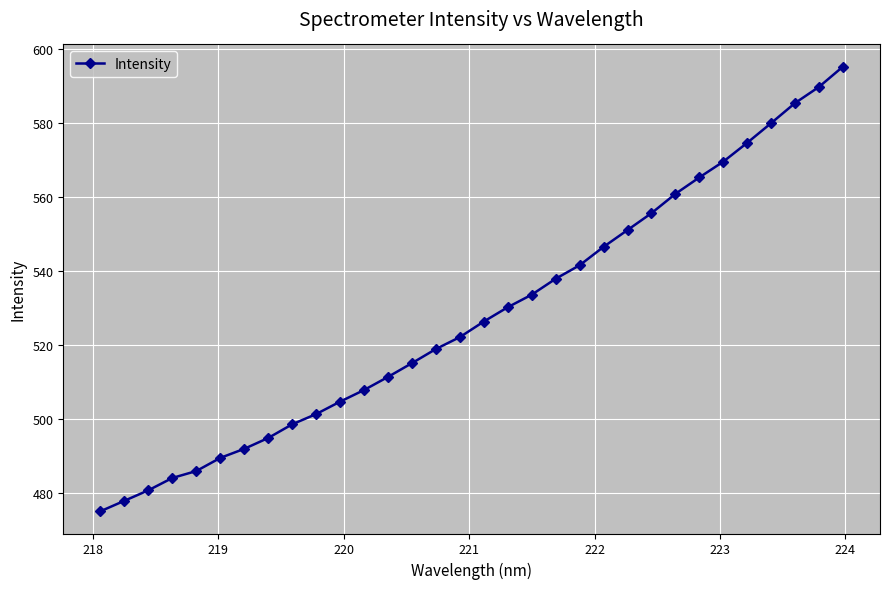

What is the value of the 20th point from the left?

537.9